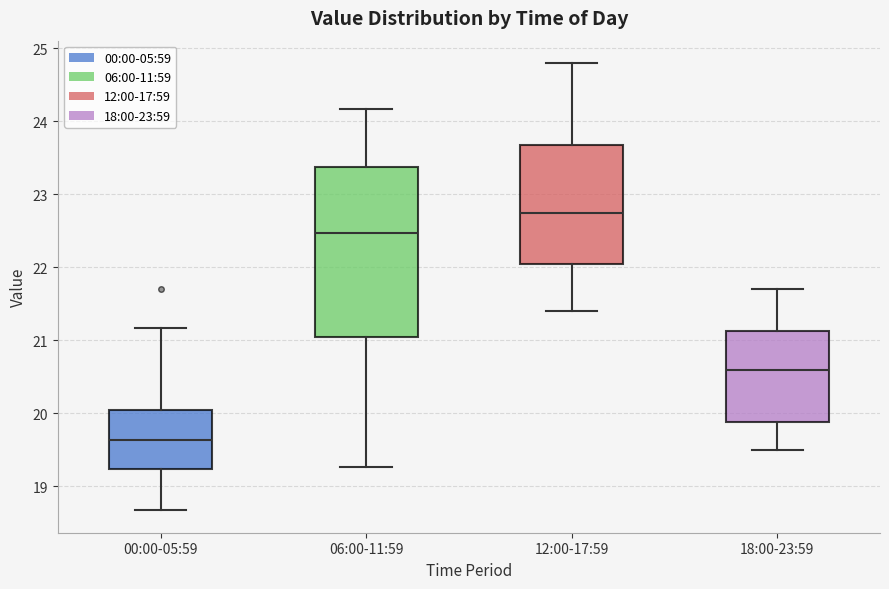

Which box's median line is the highest?

12:00-17:59